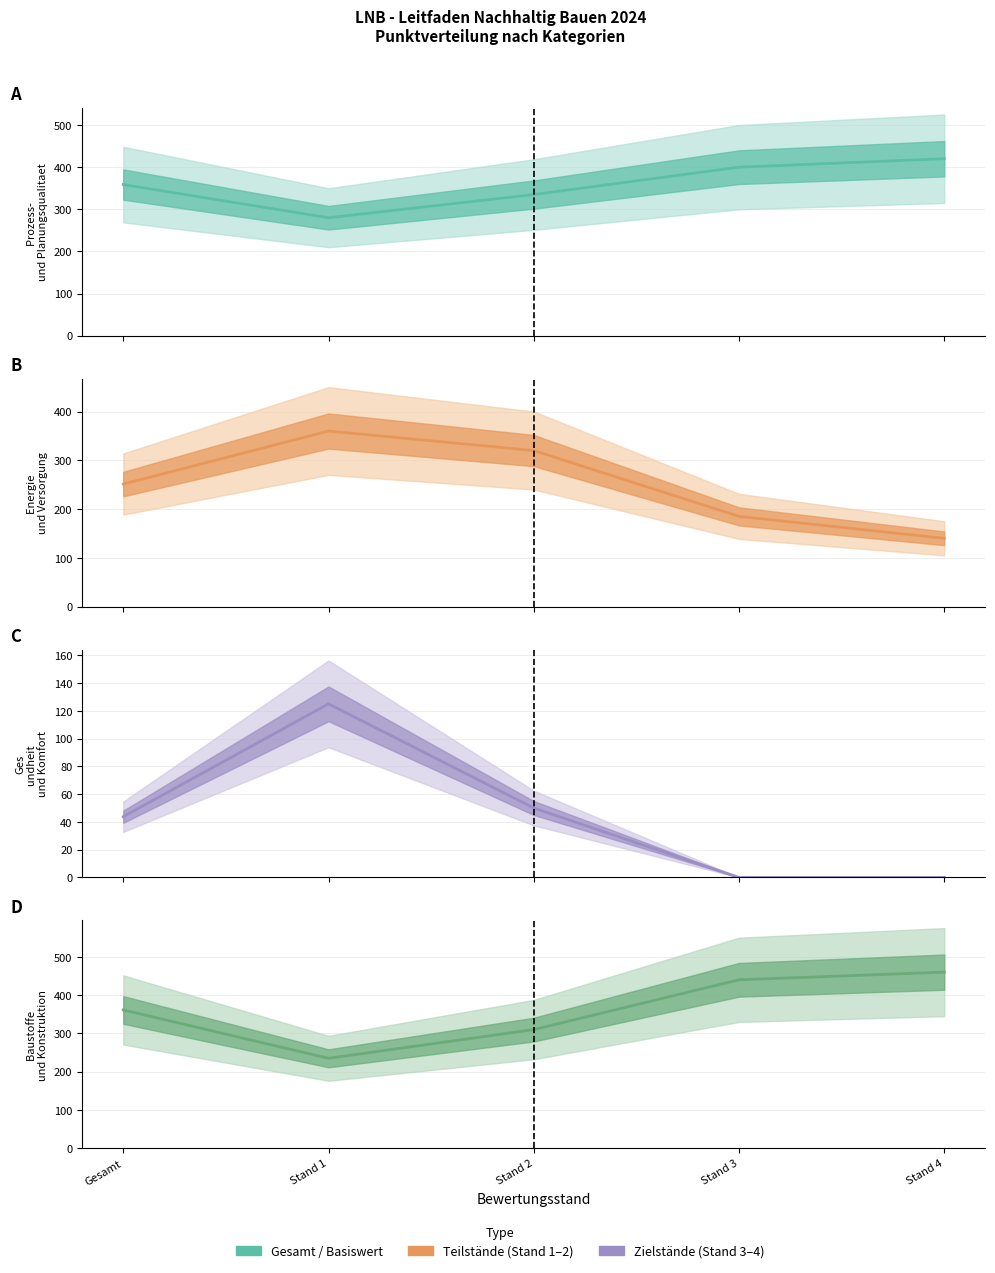

What is the difference between the Energie und Versorgung values at Stand 1 and Gesamt?

108.8